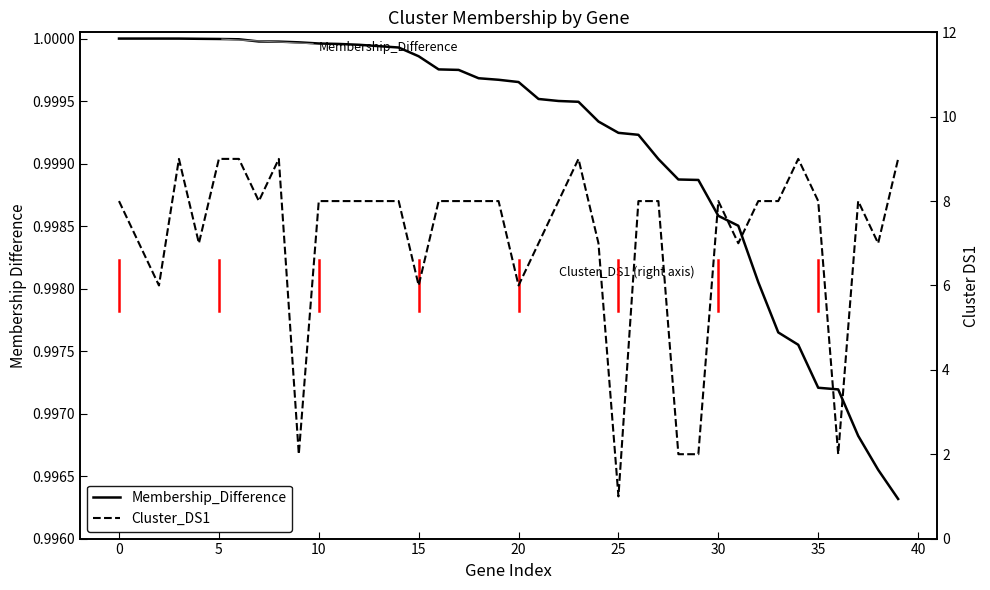

Reading left to right, transcribe all the data shown in this chart.

Membership_Difference: 1.0	1.0	1.0	1.0	1.0	1.0	1.0	1.0	1.0	1.0	1.0	1.0	1.0	1.0	1.0	1.0	1.0	1.0	1.0	1.0	1.0	1.0	1.0	1.0	1.0	1.0	1.0	1.0	1.0	1.0	1.0	1.0	1.0	1.0	1.0	1.0	1.0	1.0	1.0	1.0
Cluster_DS1: 8.0	7.0	6.0	9.0	7.0	9.0	9.0	8.0	9.0	2.0	8.0	8.0	8.0	8.0	8.0	6.0	8.0	8.0	8.0	8.0	6.0	7.0	8.0	9.0	7.0	1.0	8.0	8.0	2.0	2.0	8.0	7.0	8.0	8.0	9.0	8.0	2.0	8.0	7.0	9.0